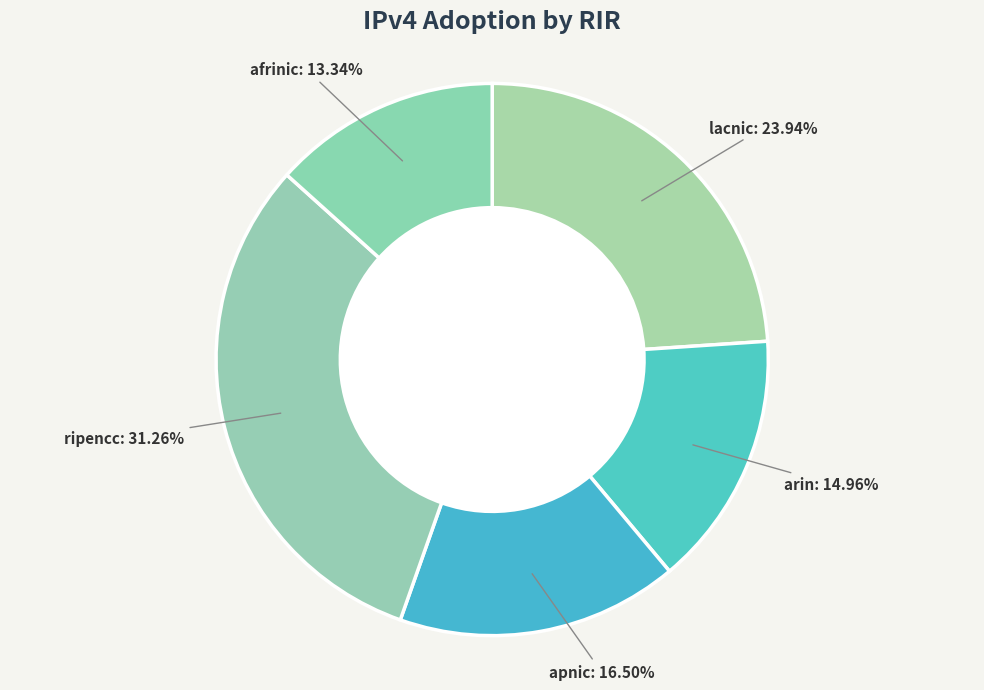

To the nearest percent, what is the average slice percentage?

20%